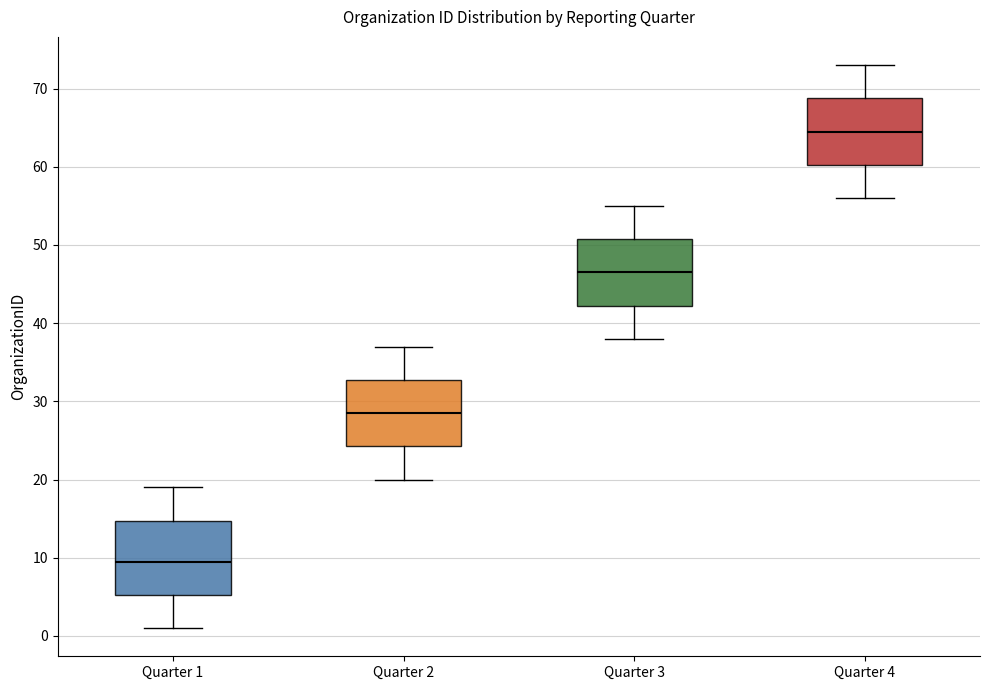

Where is the upper edge of the box for Quarter 2 on the y-axis? The values are not printed on the chart, so give them approximately, as read against the axis.

33